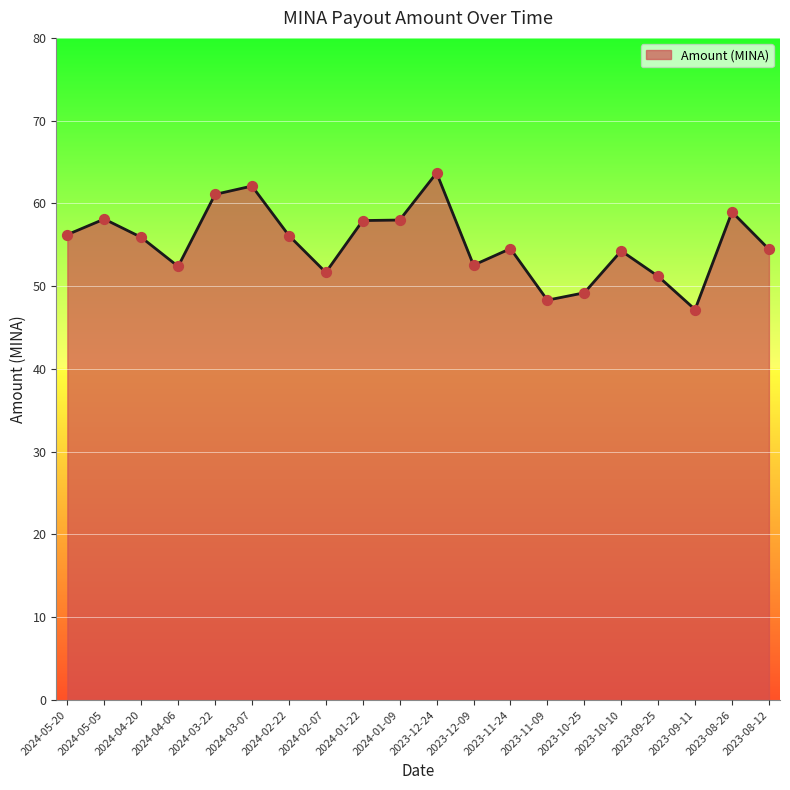

Approximately how many times larger is the value at 2024-01-09 compared to 2024-03-07?

0.9